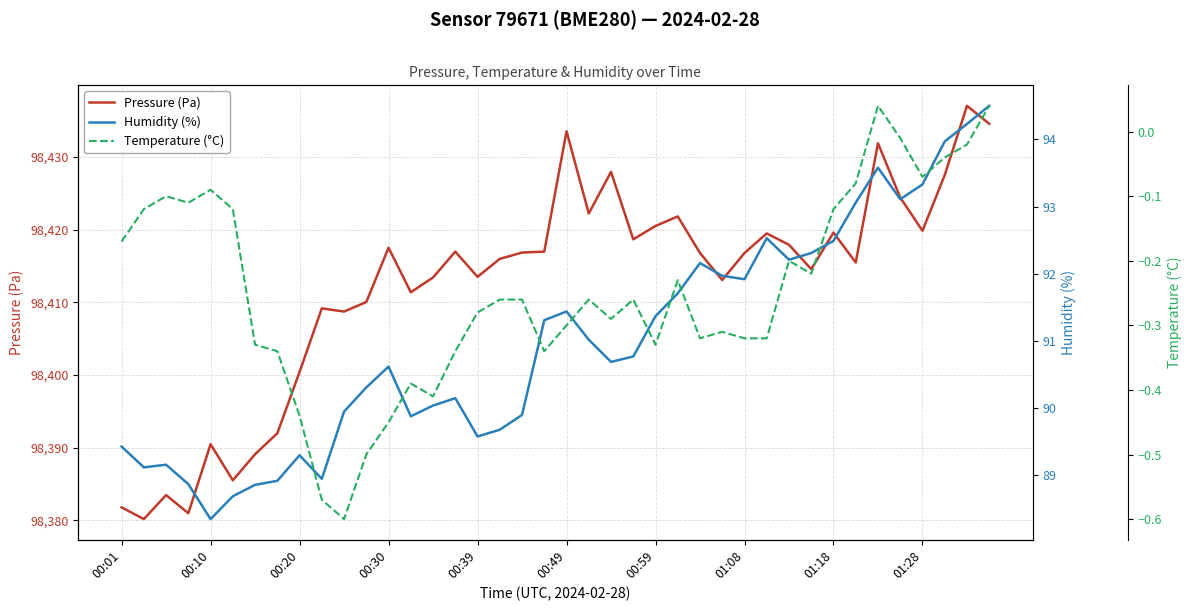

How many interior local peaks does the Pressure (Pa) series have?

12